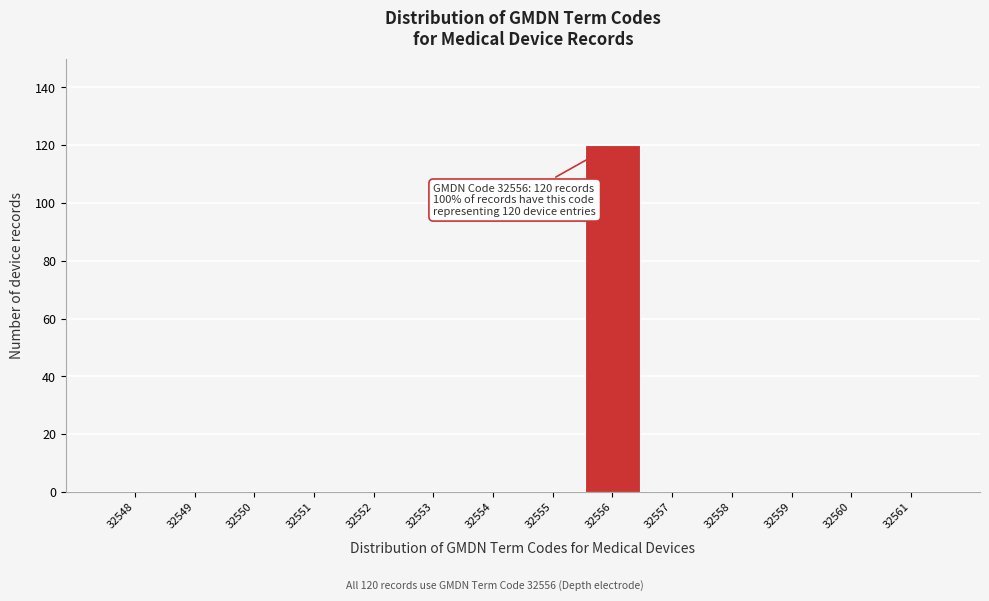

Reading right to left, transcribe all the data shown in this chart.

32561=0	32560=0	32559=0	32558=0	32557=0	32556=120	32555=0	32554=0	32553=0	32552=0	32551=0	32550=0	32549=0	32548=0